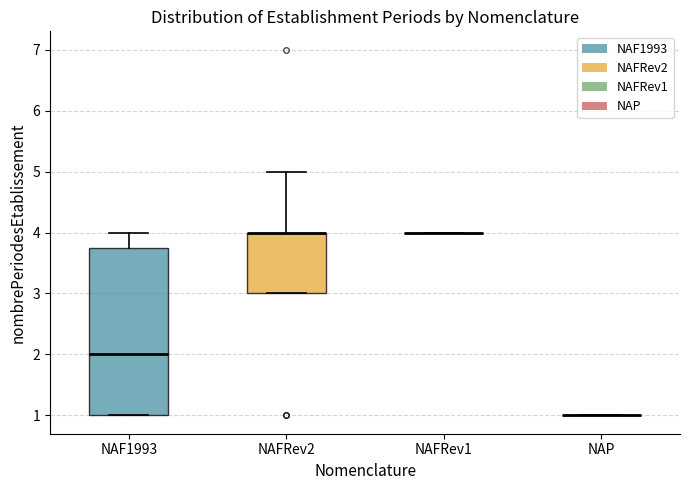

Reading left to right, transcribe this box plot: for each box, give where its median line is, the range the box spans, and where its two whiskers end, as read against the y-axis. The values are not printed on the chart, so give them approximately, as read against the axis.

NAF1993: median 2.0, box 1.0 to 3.8, whiskers 1.0 to 4.0
NAFRev2: median 4.0 (drawn on the box's upper edge), box 3.0 to 4.0, whiskers 3.0 to 5.0
NAFRev1: box collapsed to a line at 4.0, whiskers 4.0 to 4.0
NAP: box collapsed to a line at 1.0, whiskers 1.0 to 1.0